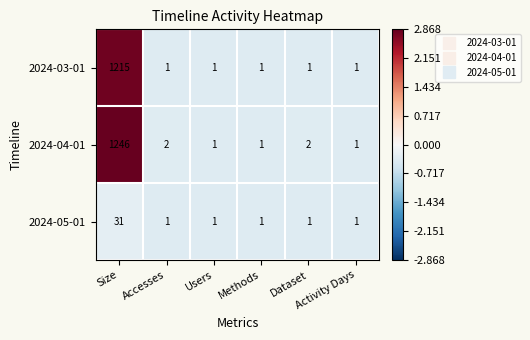

Which series has the widest spread of values?

2024-04-01